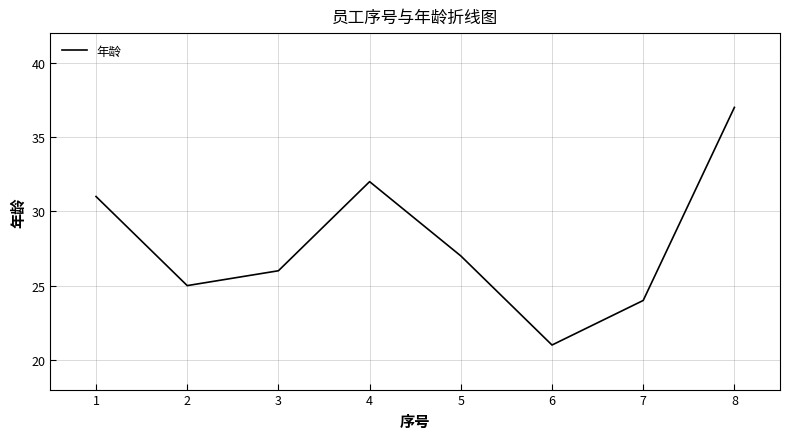

Reading right to left, extract all data points from this chart.

37	24	21	27	32	26	25	31